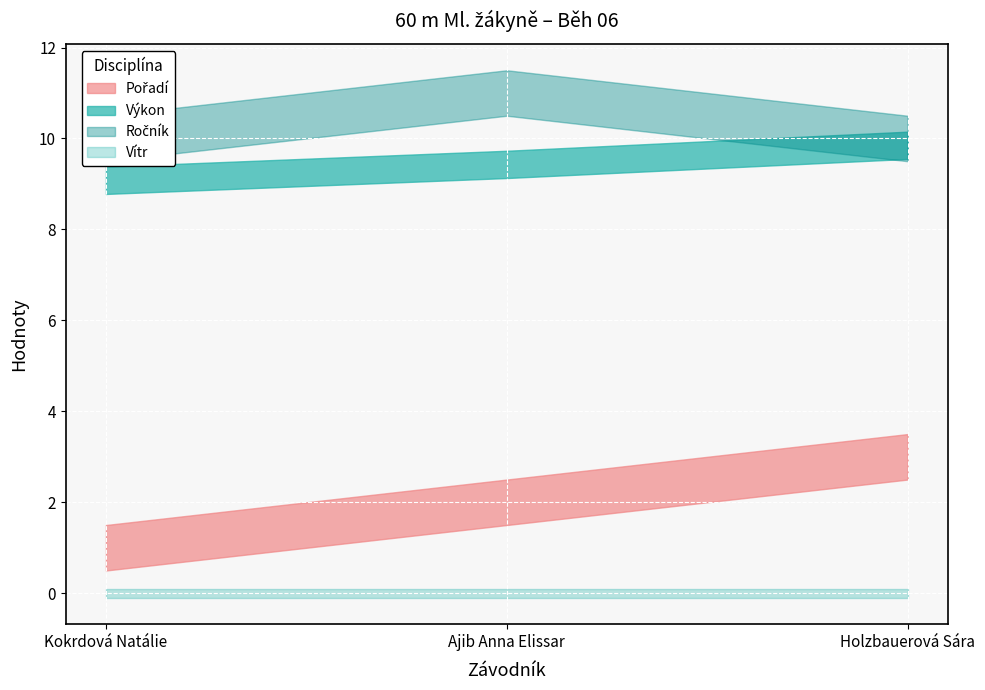

Is the value of Vítr at Kokrdová Natálie greater than the value of Výkon at Holzbauerová Sára?

No